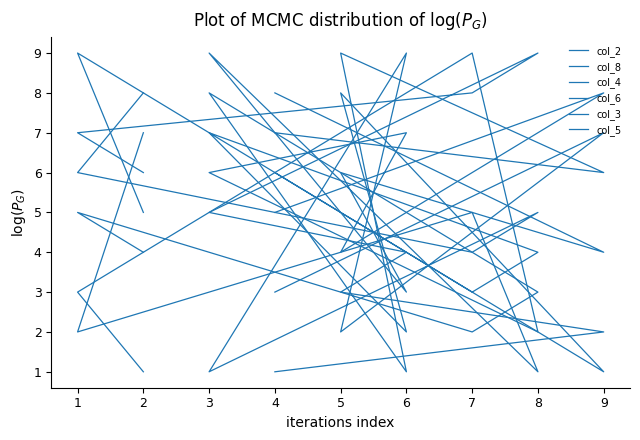

Reading left to right, transcribe all the data shown in this chart.

col_2: 8	6	4	5	1	9	2	7	3
col_8: 7	2	5	1	9	3	6	4	8
col_4: 6	7	8	9	5	4	3	2	1
col_6: 4	5	2	3	8	1	9	6	7
col_3: 5	9	3	4	7	2	8	1	6
col_5: 1	3	9	2	6	7	4	8	5